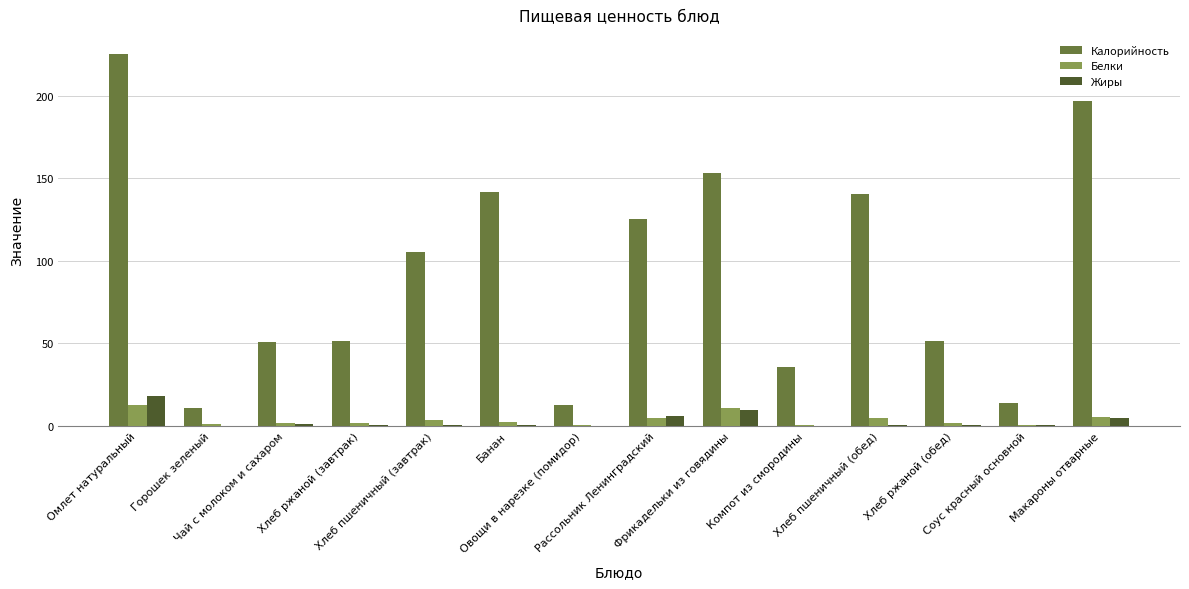

Which series has the widest spread of values?

Калорийность